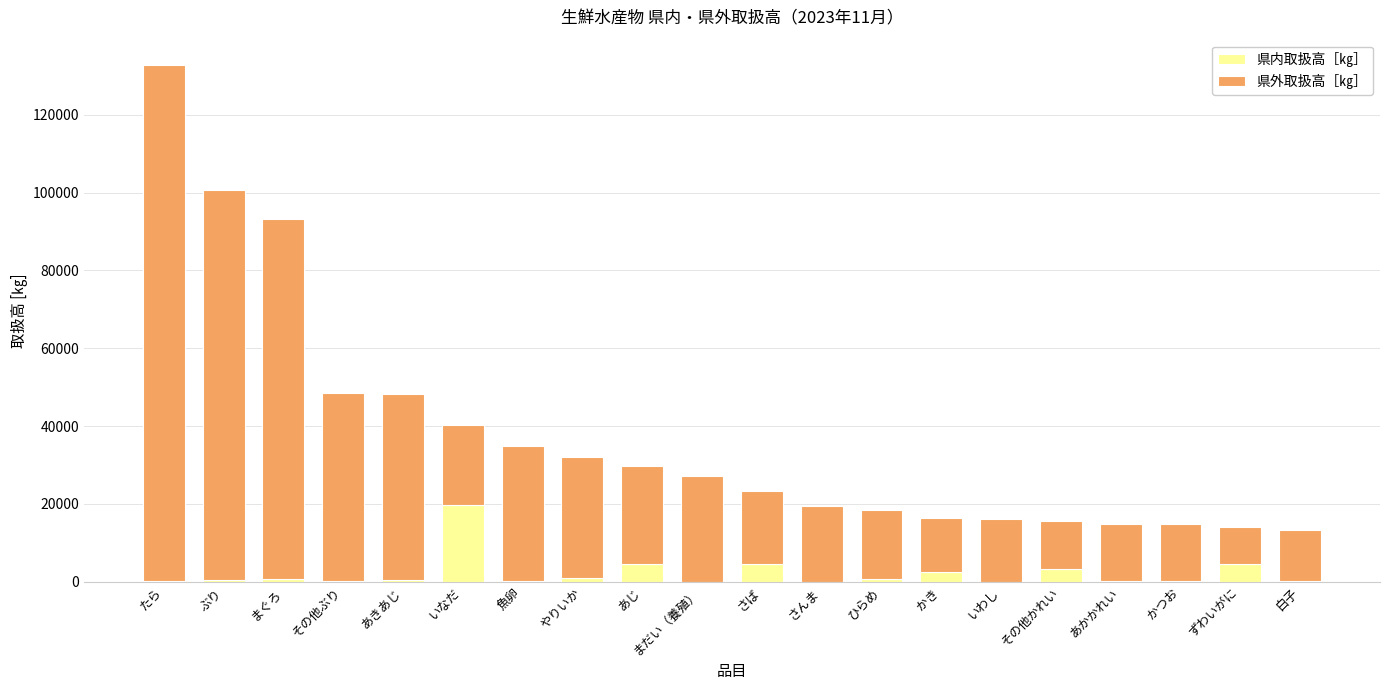

What is the maximum value for 県内取扱高［㎏］?

19640